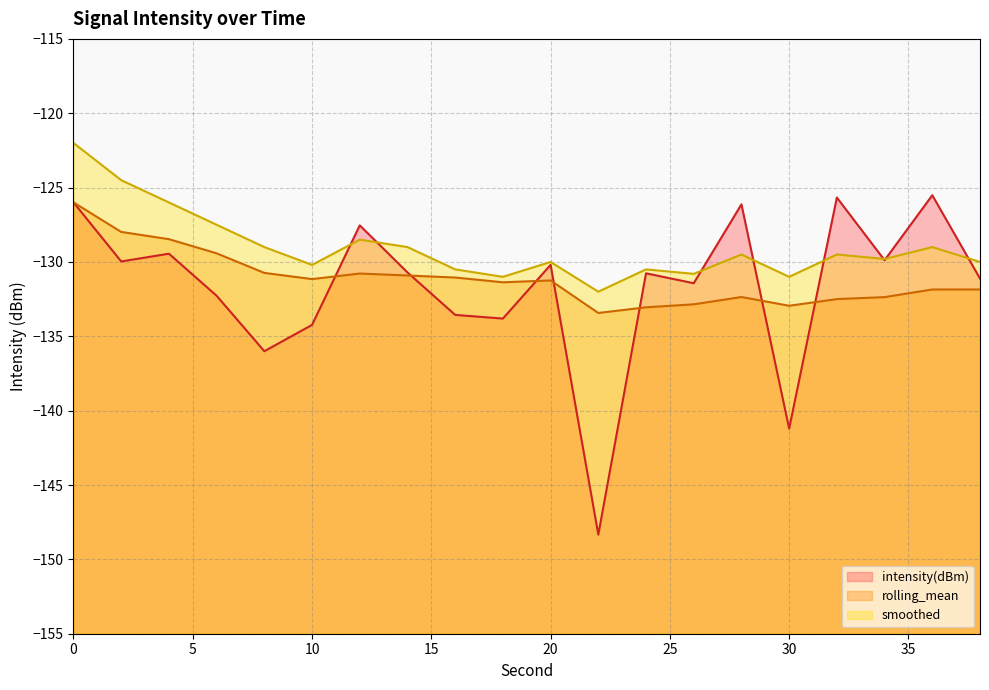

True or false: smoothed has more than 1 points higher than both neighbors.

True